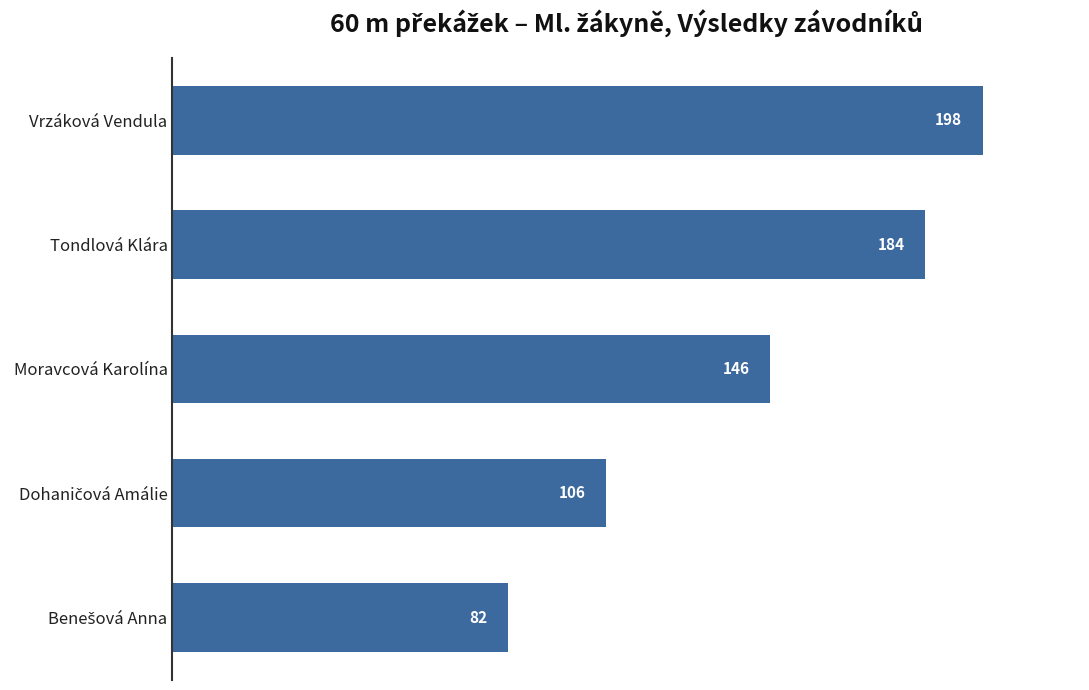

Approximately how many times larger is the value at Vrzáková Vendula compared to Tondlová Klára?

1.1